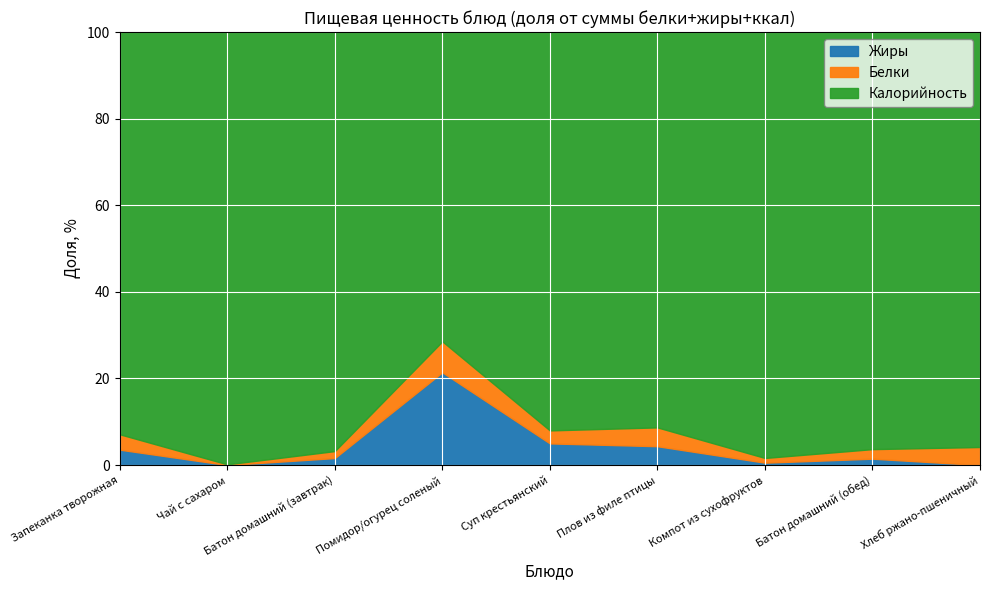

What value does the Белки series have at Чай с сахаром?

0.1